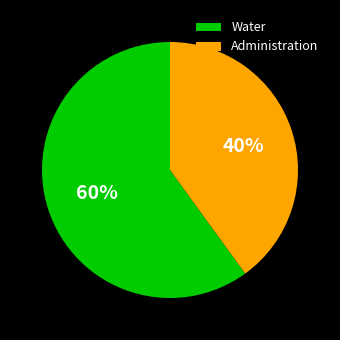

Is the sum of Water and Administration greater than half?

Yes